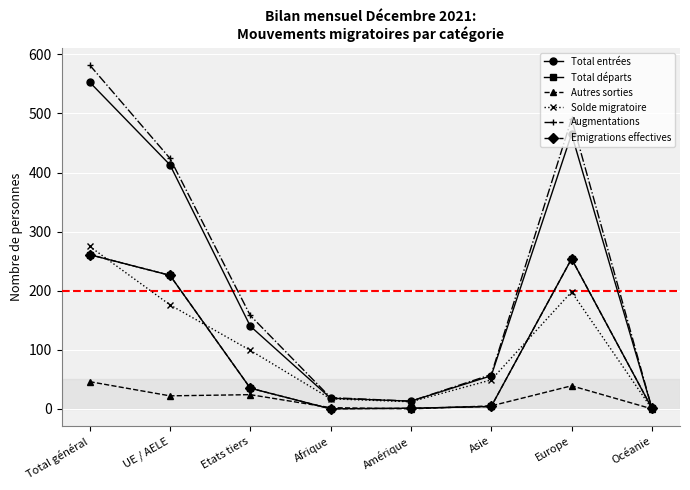

Does the chart have visible grid lines?

Yes